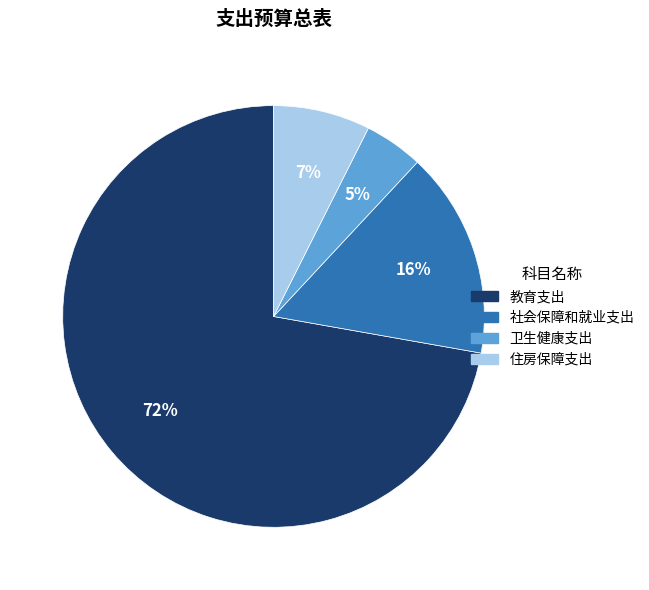

To the nearest percent, what is the average slice percentage?

25%